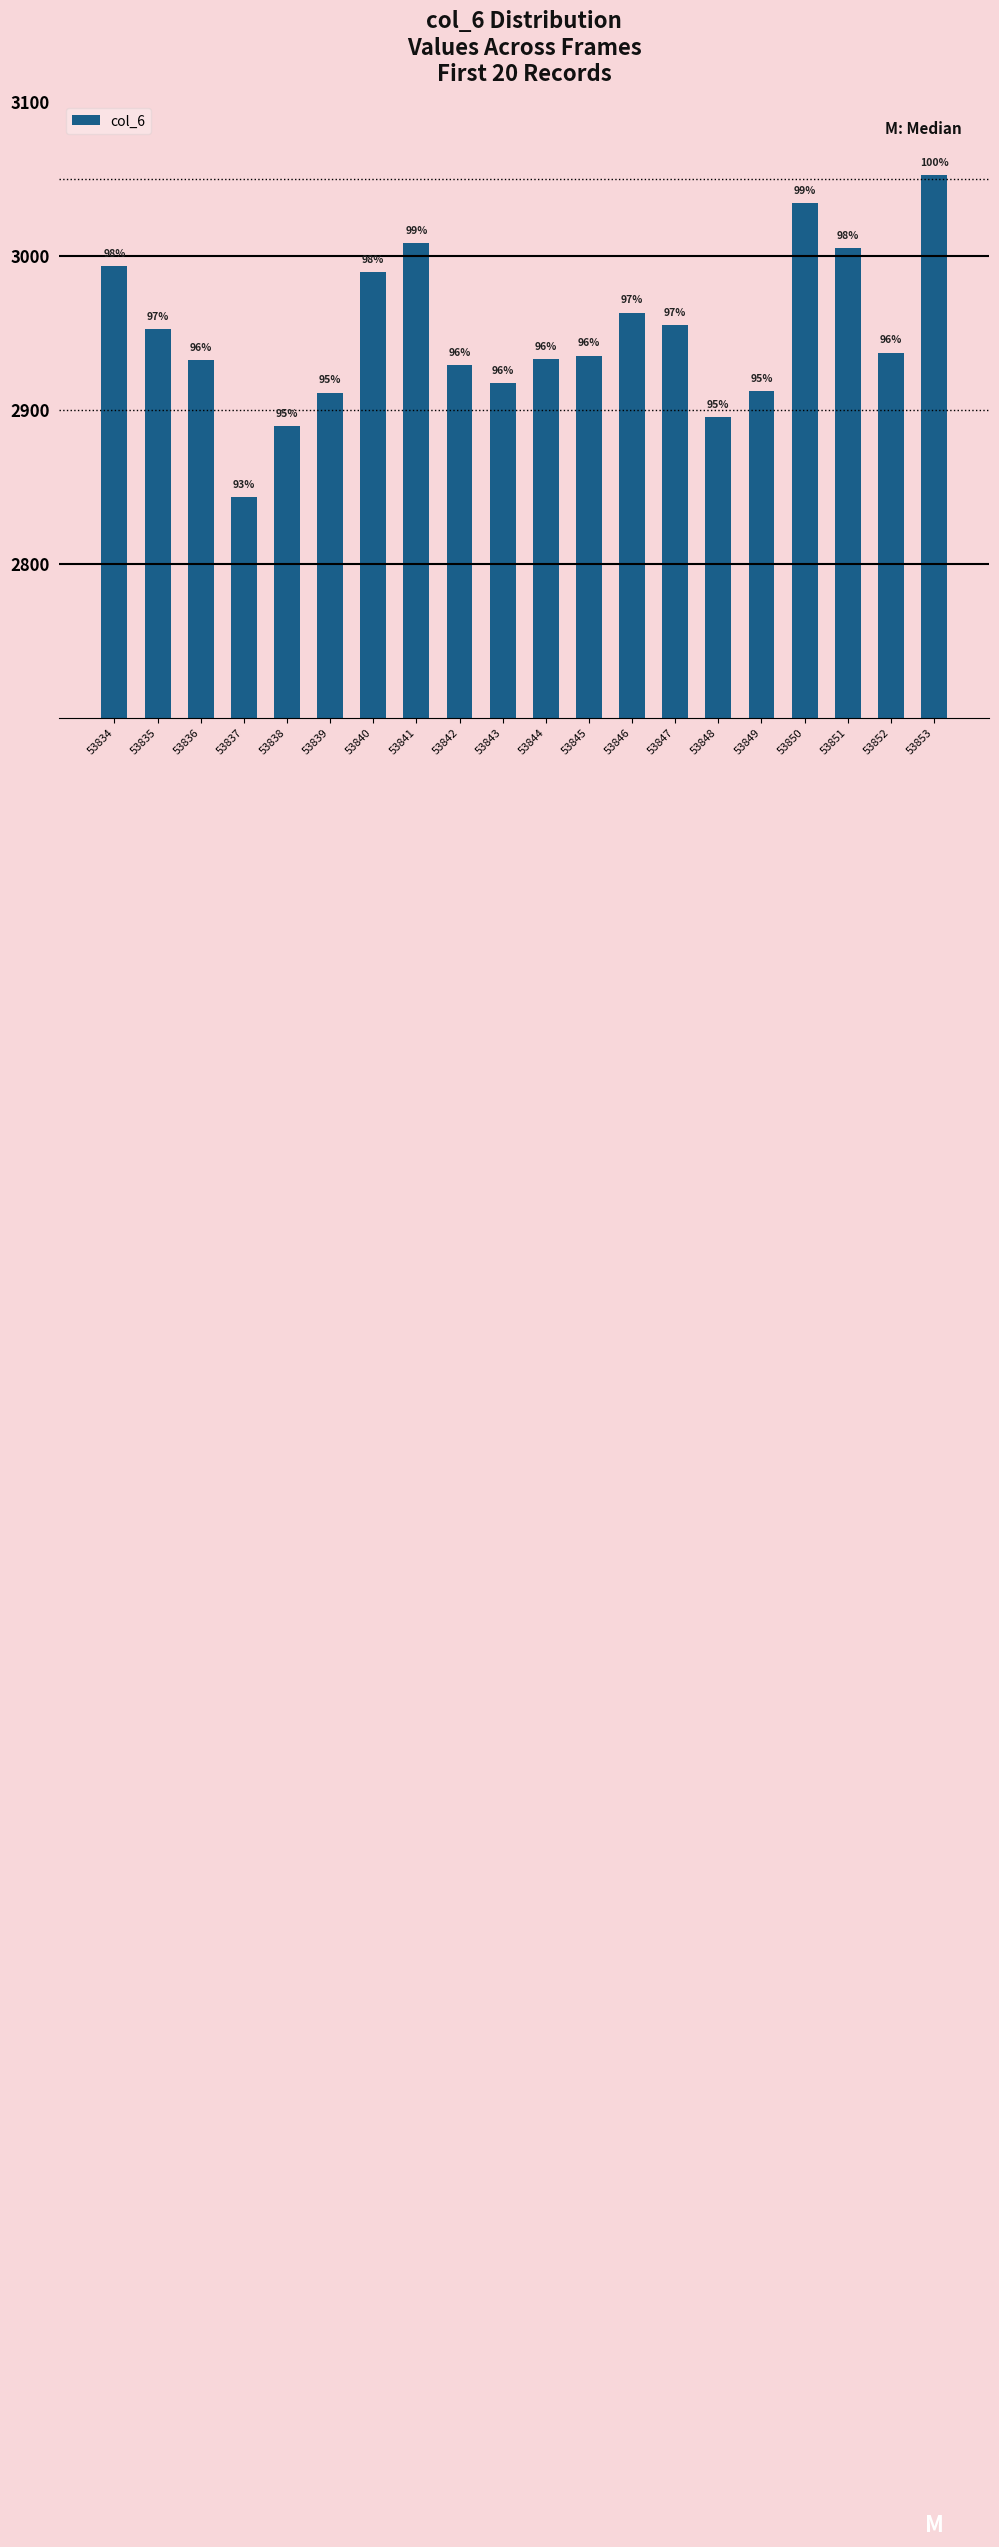

Reading left to right, transcribe all the data shown in this chart.

2993	2952	2932	2843	2889	2911	2989	3008	2929	2917	2933	2935	2963	2955	2895	2912	3034	3005	2937	3052